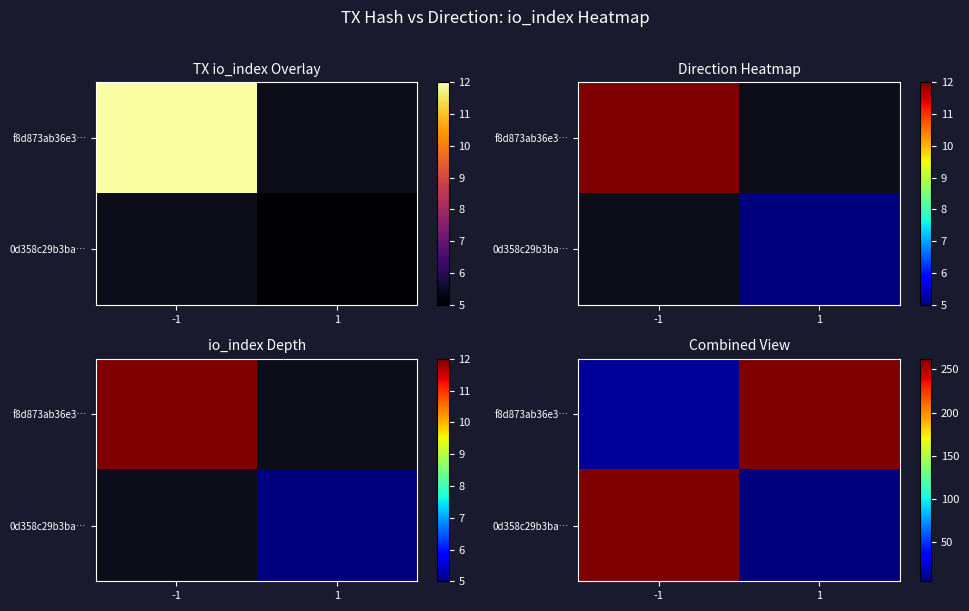

Rank the series by their average value, from lowest to highest.

0d358c29b3ba…, f8d873ab36e3…